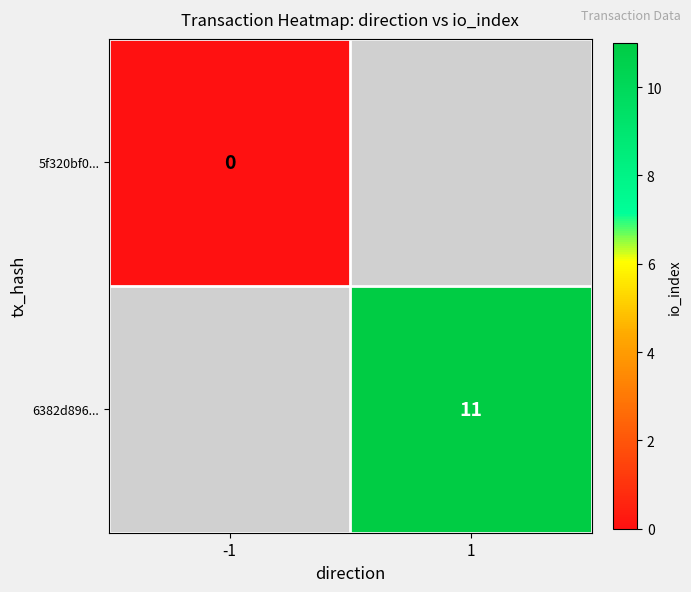

Is it true that 6382d896... equals 11 at 1?

True